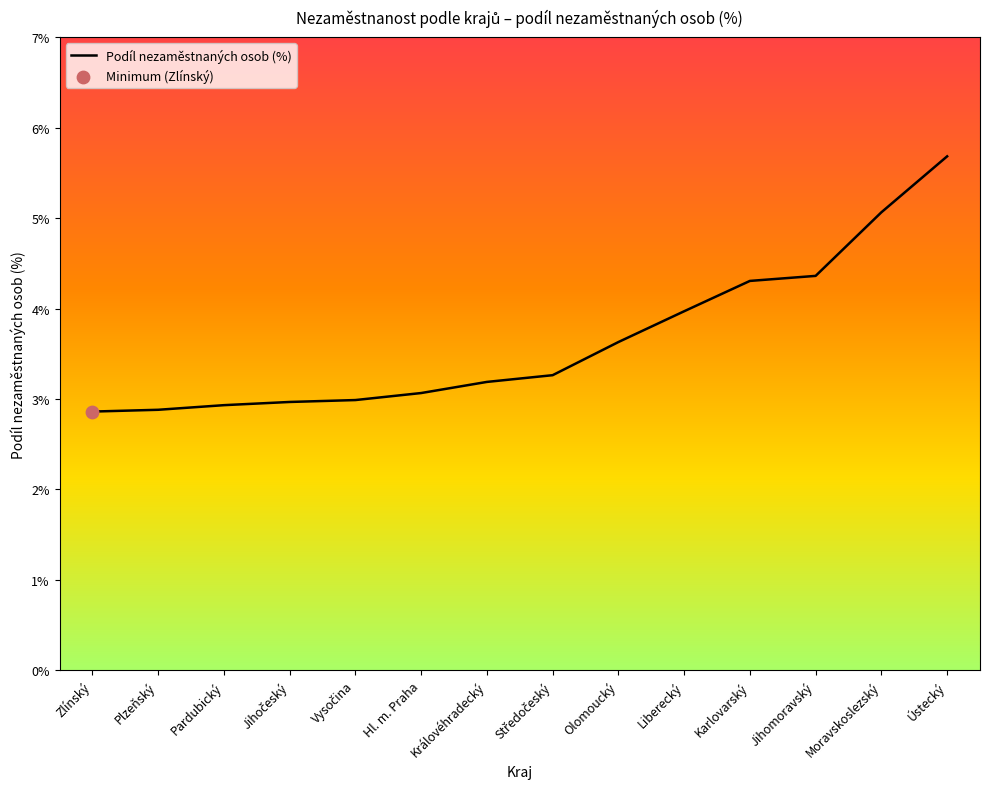

What is the ratio of the value at Ústecký to the value at Hl. m. Praha?

1.9